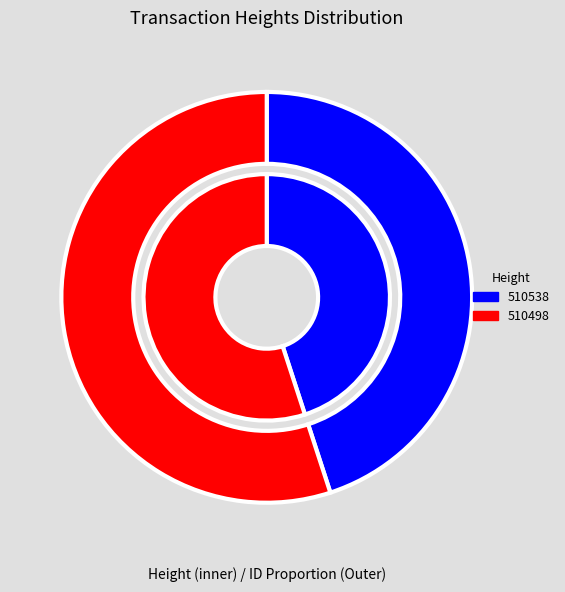

Which category accounts for the majority?

510498